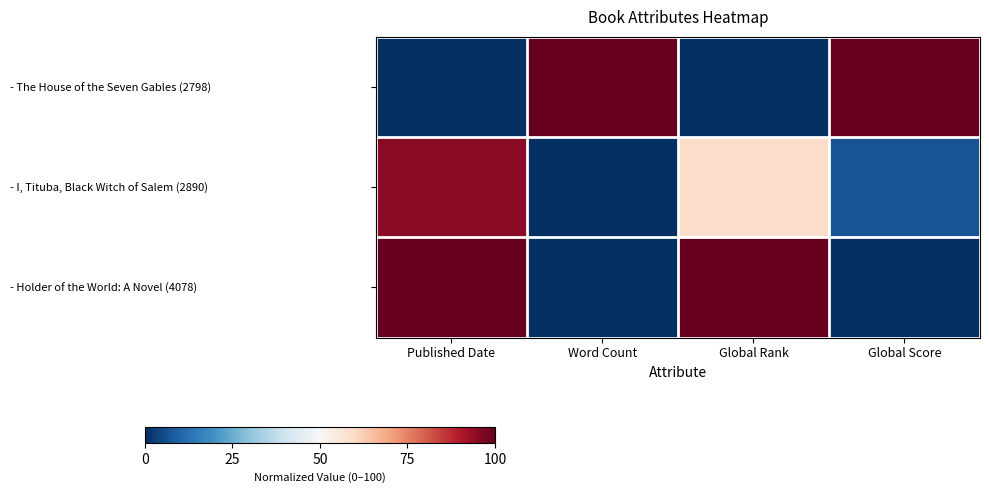

At Global Score, list the series in order from smallest to largest.

- Holder of the World: A Novel (4078), - I, Tituba, Black Witch of Salem (2890), - The House of the Seven Gables (2798)